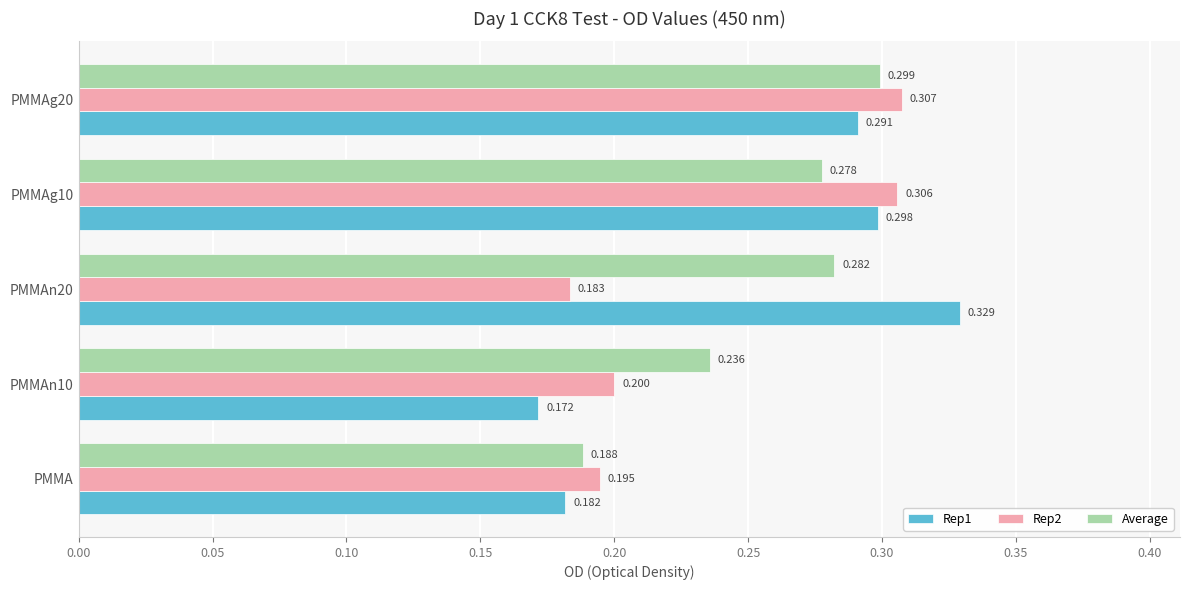

At which label does Rep2 reach its minimum?

PMMAn20